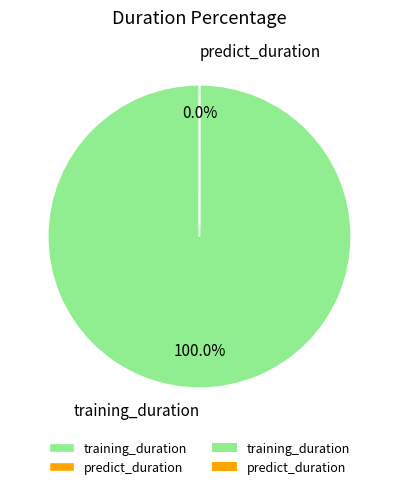

Rank the categories by value from highest to lowest.

training_duration, predict_duration